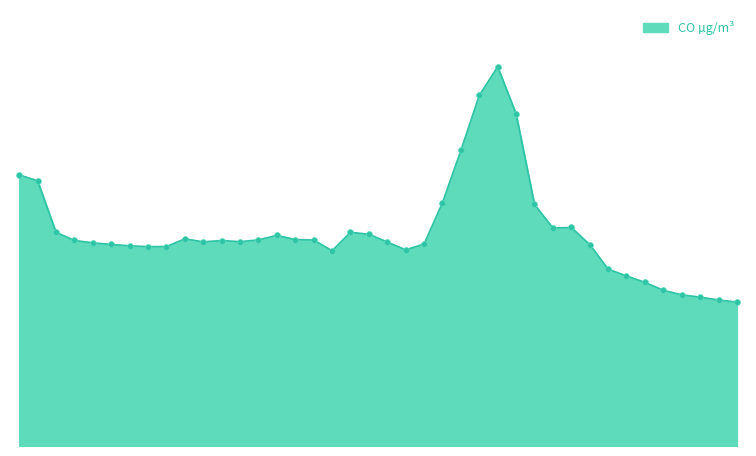

Does the chart have visible grid lines?

No